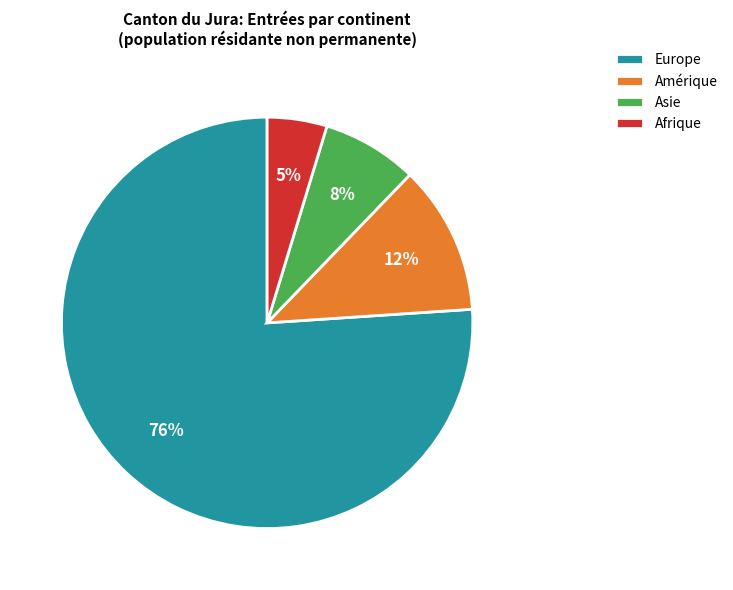

To the nearest percent, what is the difference between the Amérique and Asie slice percentages?

4%